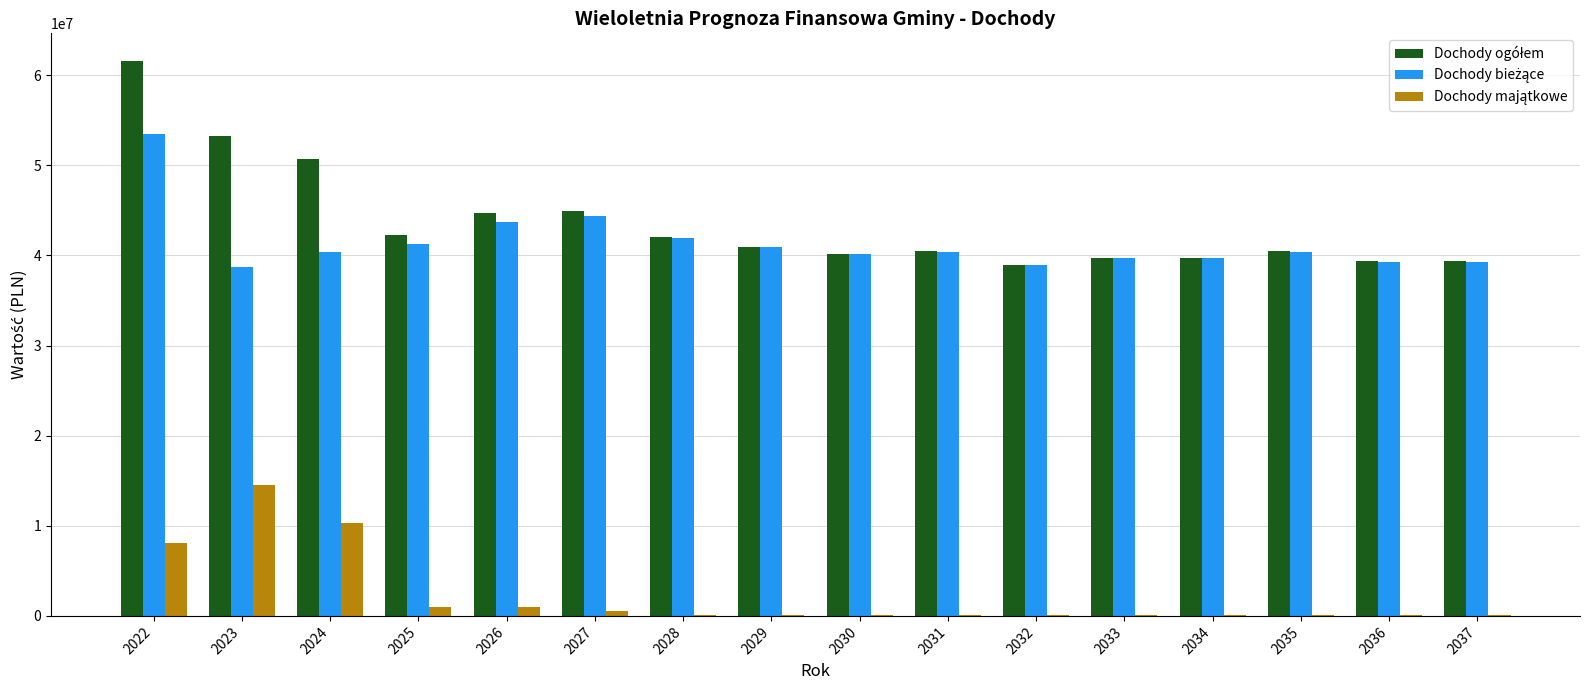

At which category is the sum across all series the highest?

2022